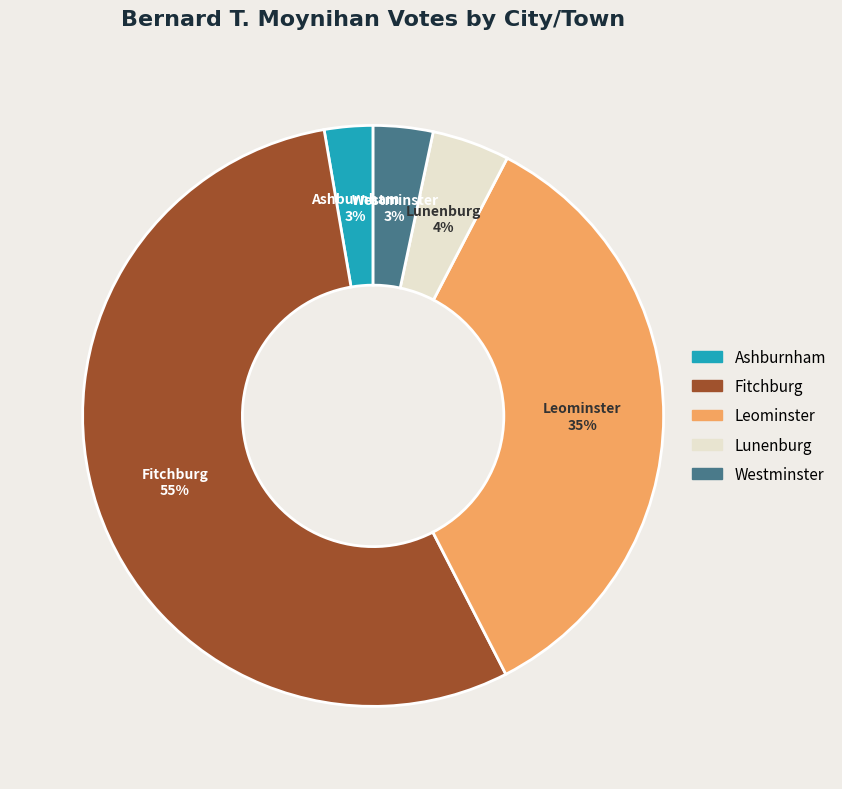

Combined, do Lunenburg and Fitchburg account for over 50%?

Yes